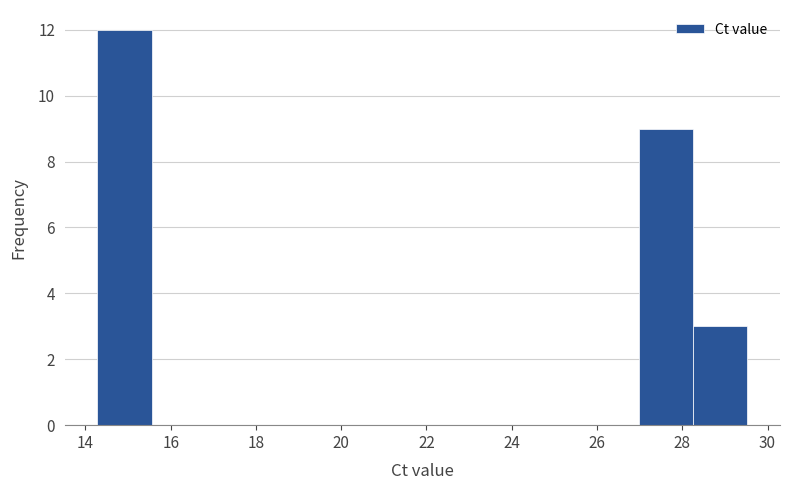

Reading left to right, list every bar in this chart as the range it spans on the x-axis followed by its height. Neither the bar edges nor the heights are printed on the chart, so give them approximately, as read against the axes.

14.2 to 15.6: 12
15.6 to 16.8: 0
16.8 to 18.0: 0
18.0 to 19.4: 0
19.4 to 20.6: 0
20.6 to 22.0: 0
22.0 to 23.2: 0
23.2 to 24.4: 0
24.4 to 25.8: 0
25.8 to 27.0: 0
27.0 to 28.2: 9
28.2 to 29.6: 3